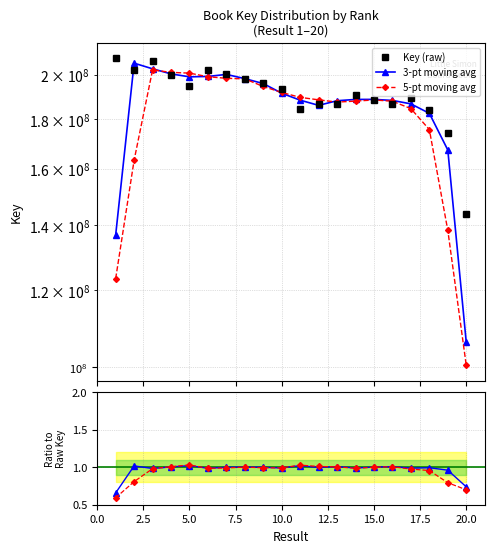

The 5-pt moving avg series shows 91223440.3 at 2.5. True or false?

False